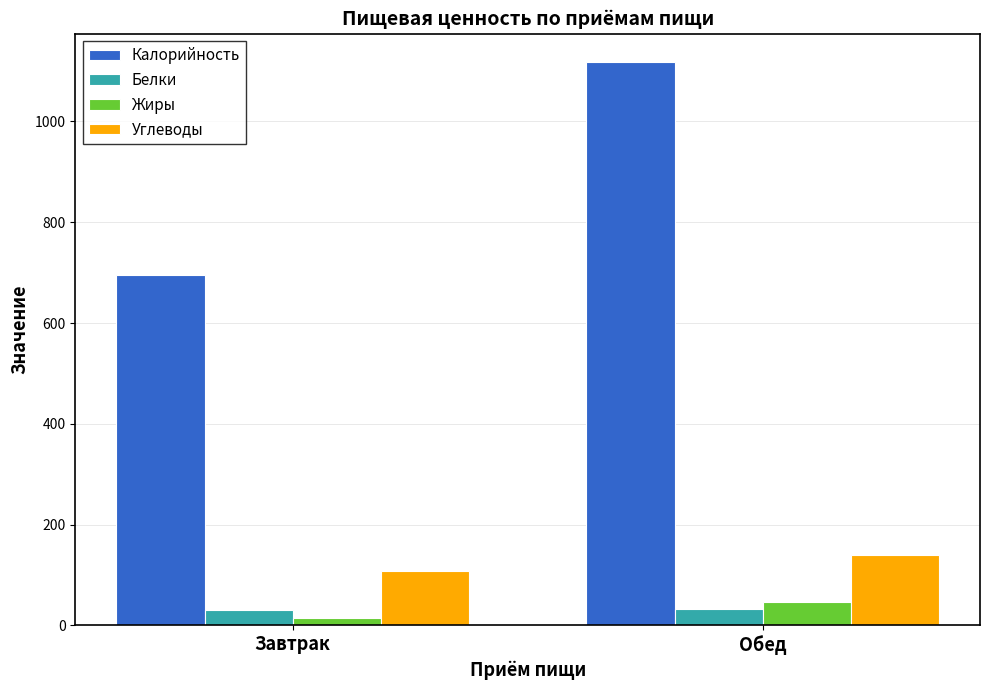

What is the value of the Белки bar at the 1st from the left?

30.0